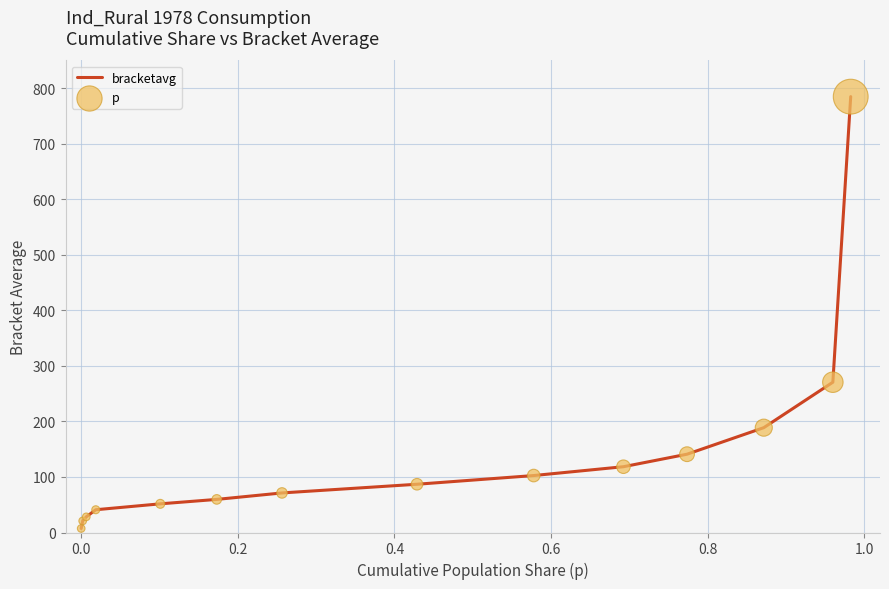

What is the greatest value displayed?

784.9